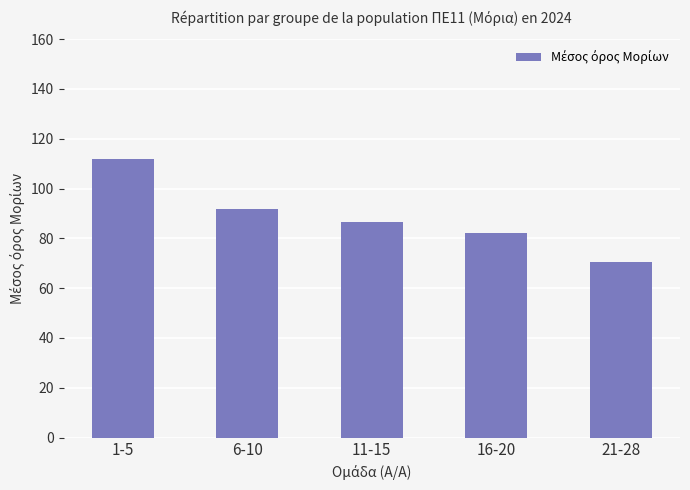

Rank the categories by value from highest to lowest.

1-5, 6-10, 11-15, 16-20, 21-28